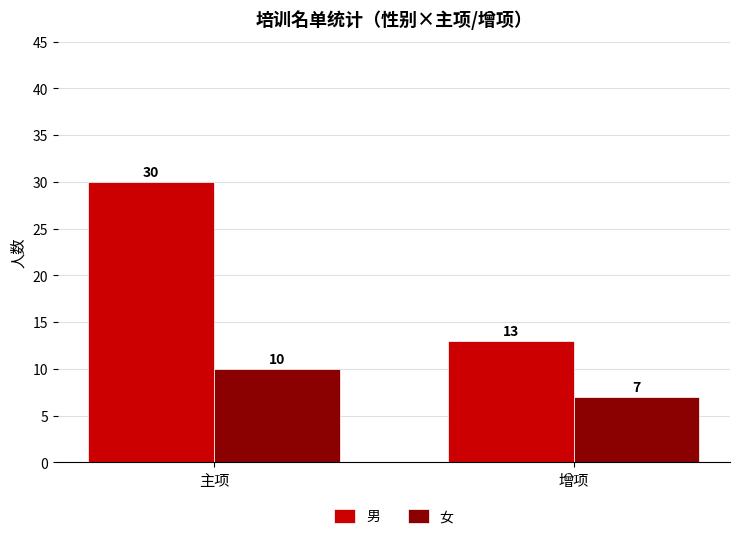

True or false: 男 has a value of 13 at 增项.

True